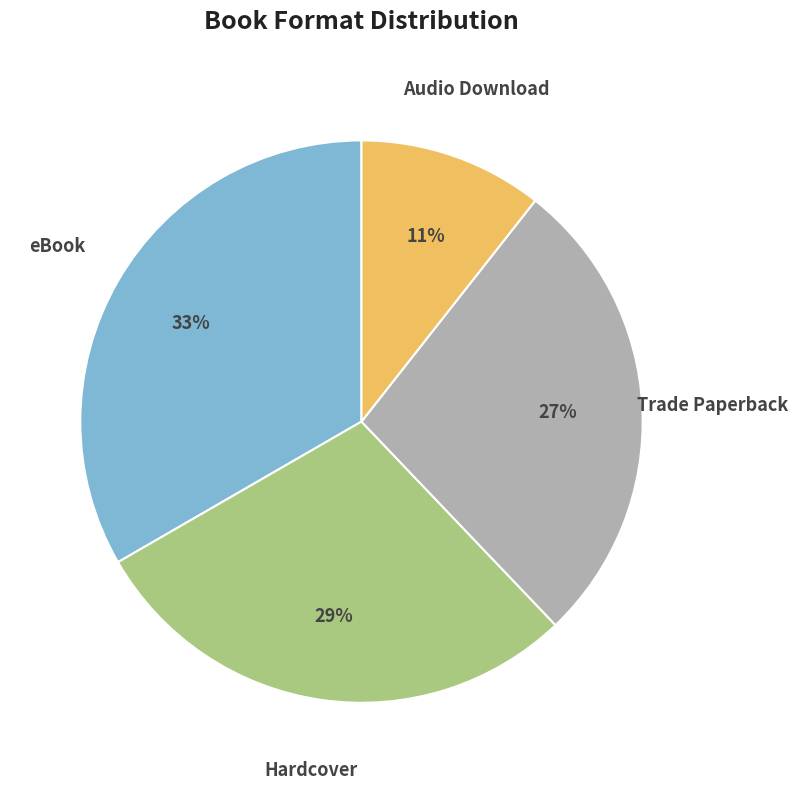

Do Trade Paperback and eBook together represent more than half of the pie?

Yes